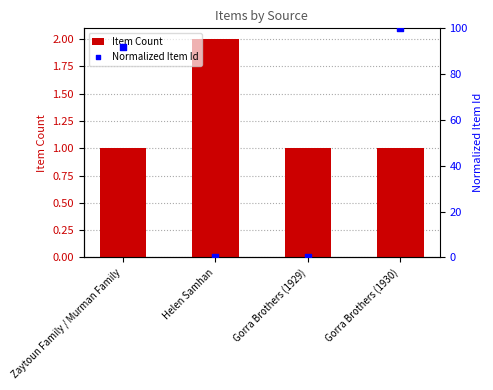

Which series has the widest spread of Y values?

Normalized Item Id